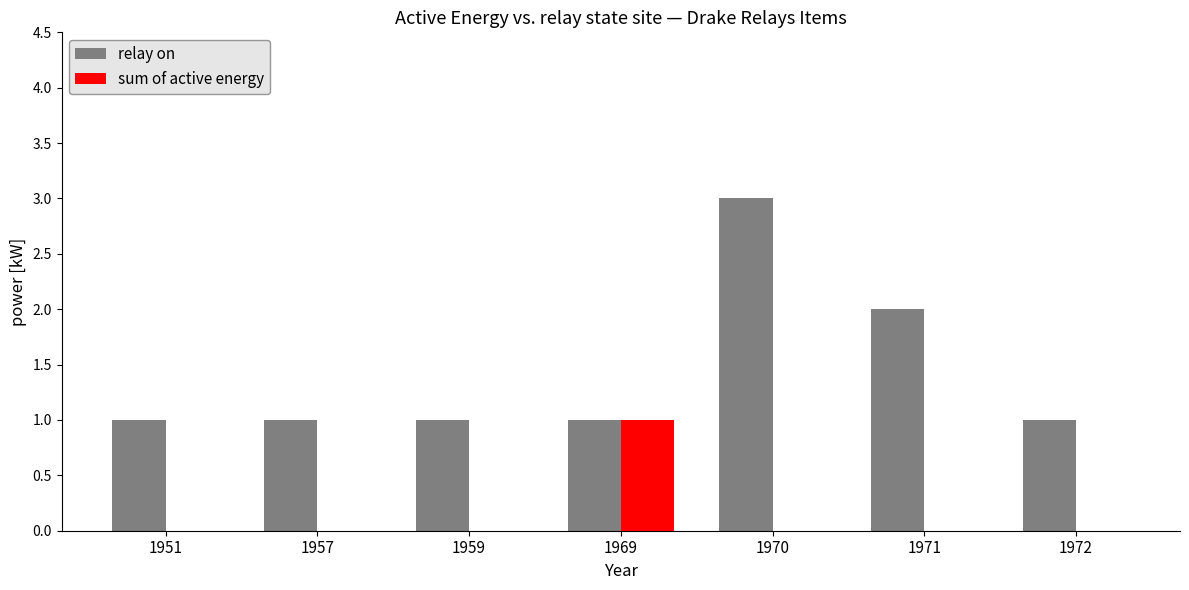

What are all the series names shown in the legend?

relay on, sum of active energy